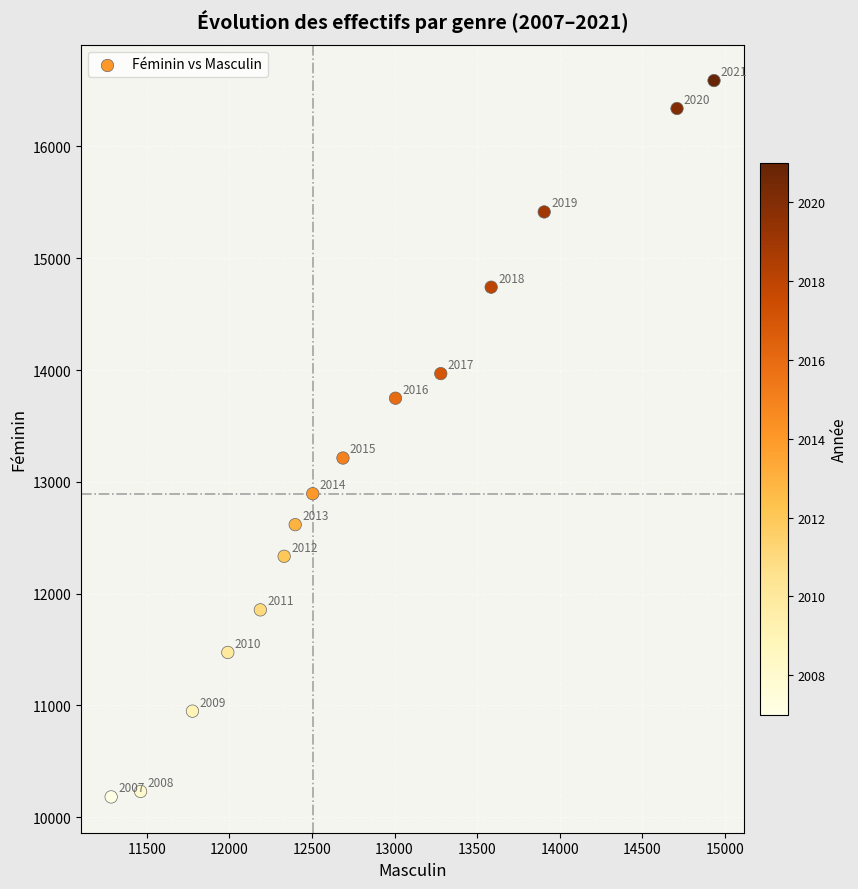

What Y value in the scatter plot is closest to 13385?

13213